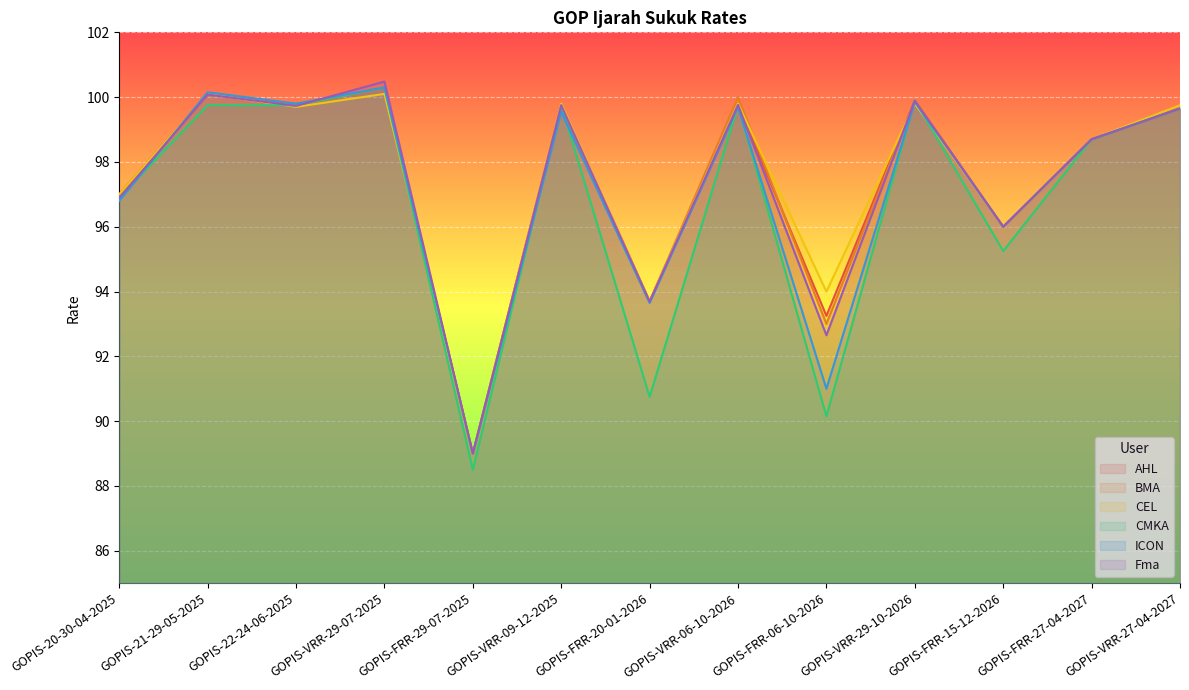

True or false: ICON has a value of 135.4 at GOPIS-FRR-06-10-2026.

False